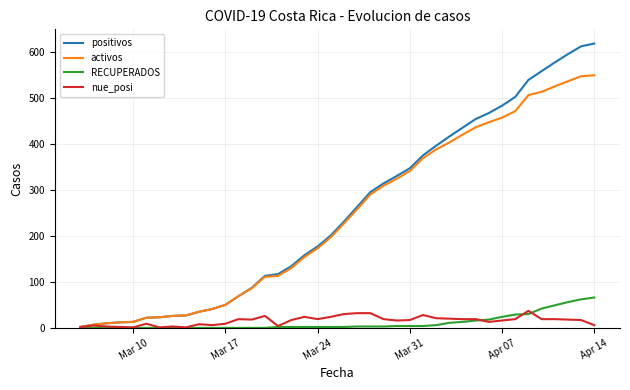

Which series has the widest spread of values?

positivos